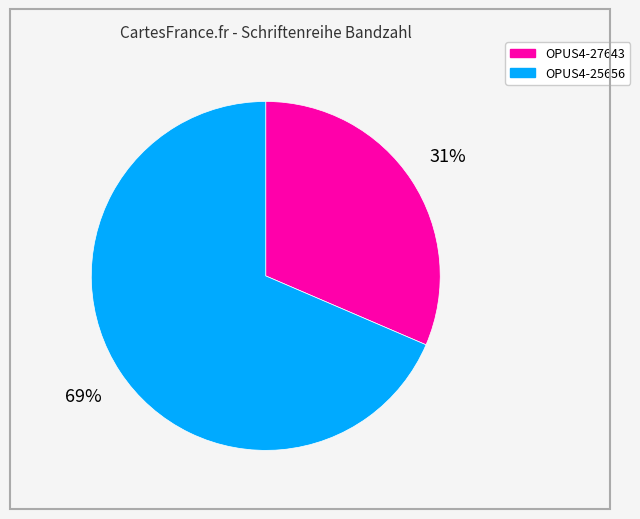

To the nearest percent, what portion does OPUS4-27643 represent?

31%